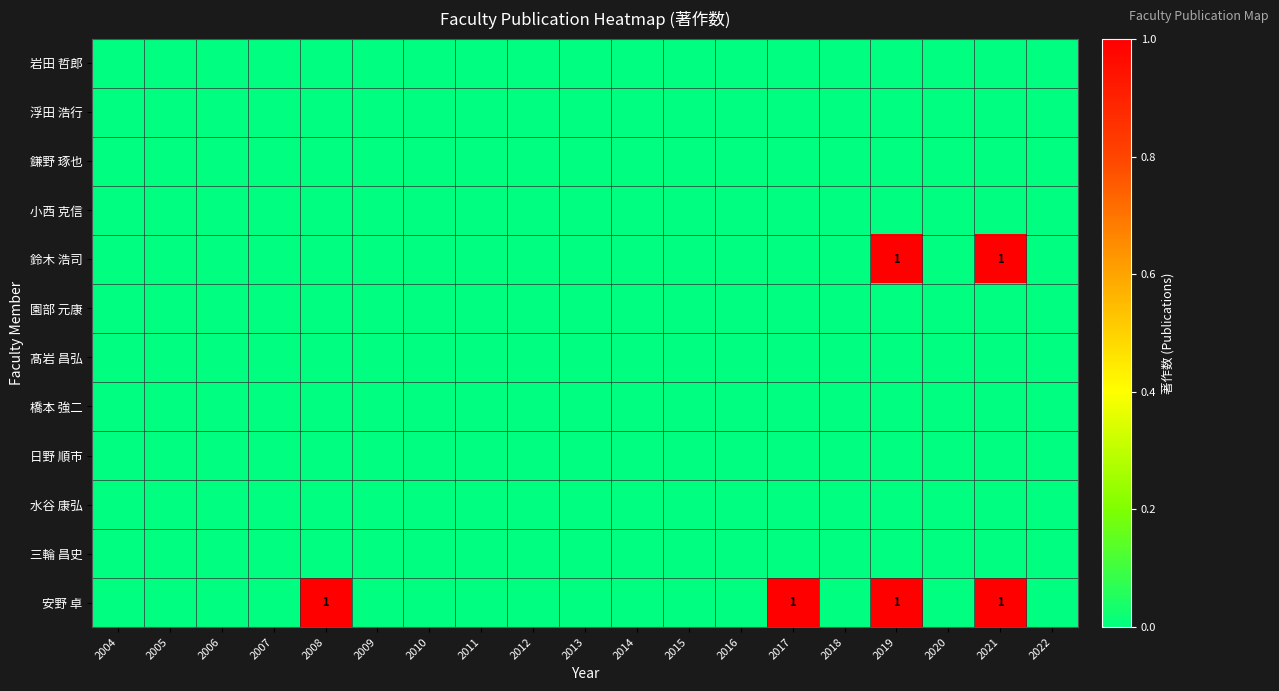

The 橋本 強二 series shows 0 at 2017. True or false?

True